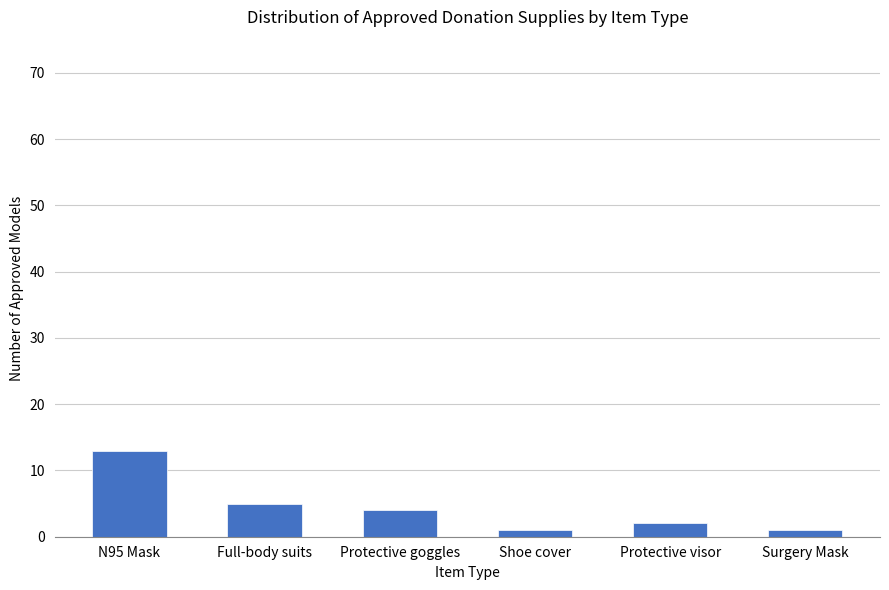

Reading left to right, transcribe all the data shown in this chart.

N95 Mask=13	Full-body suits=5	Protective goggles=4	Shoe cover=1	Protective visor=2	Surgery Mask=1